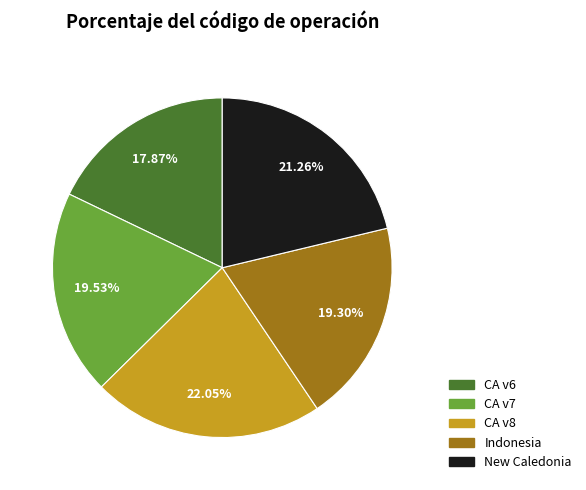

Is there any slice that represents more than half of the pie?

No